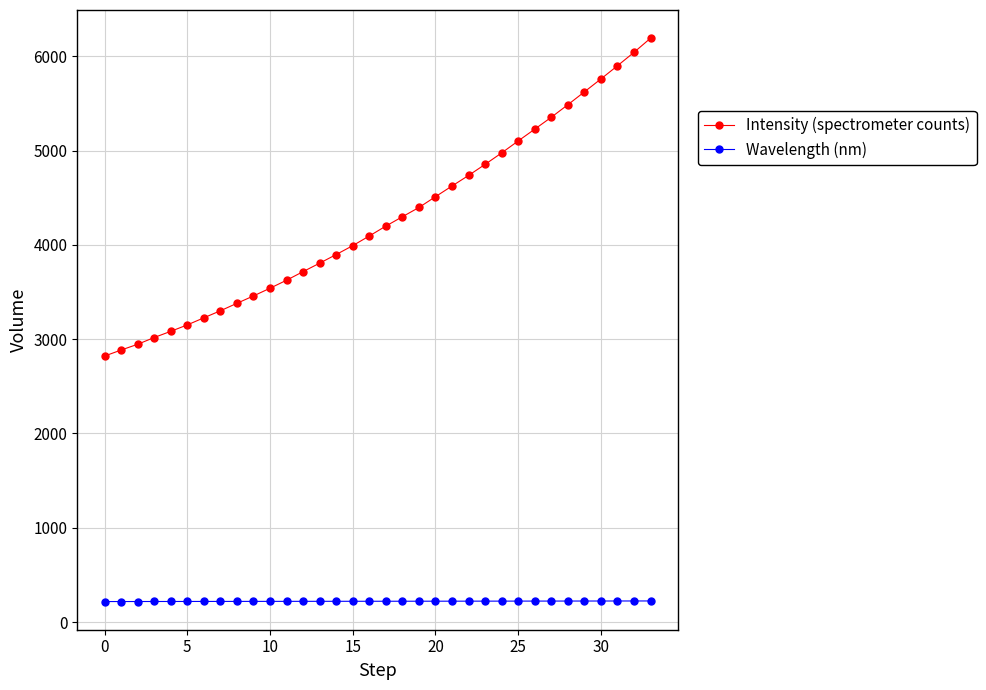

At how many categories does at least one series exceed 2293?

34